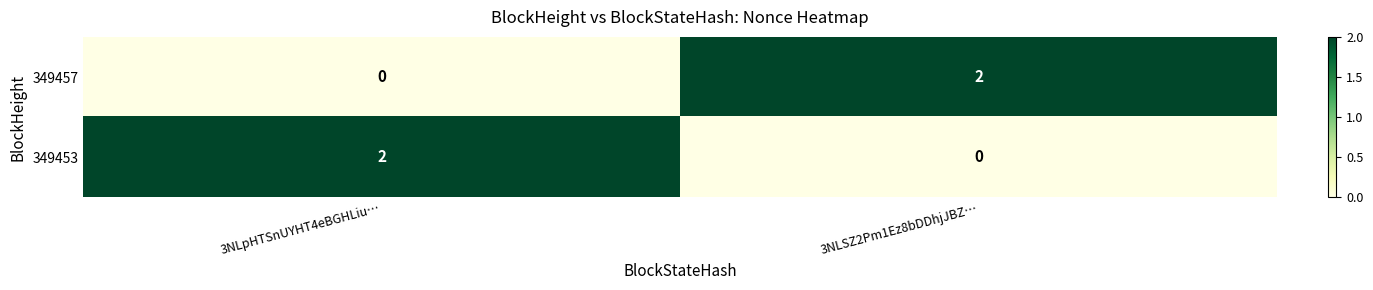

Which category has the highest value in the 349457 series?

3NLSZ2Pm1Ez8bDDhjJBZ…